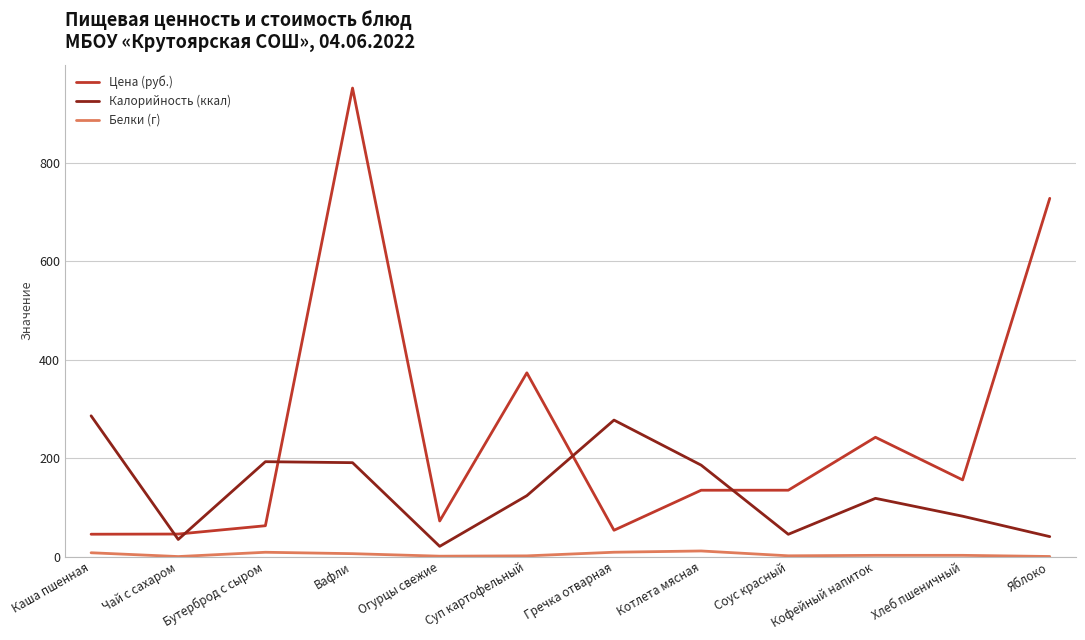

Where is Цена (руб.) nearest to the value 498?

Суп картофельный